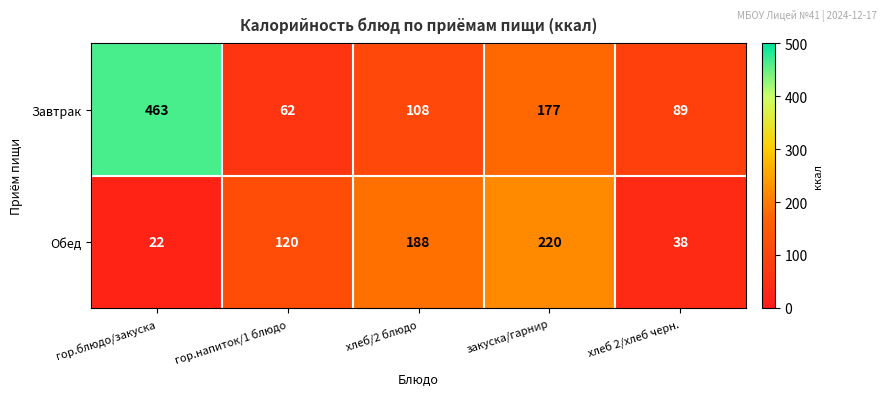

Reading left to right, transcribe all the data shown in this chart.

Завтрак: гор.блюдо/закуска=463	гор.напиток/1 блюдо=62	хлеб/2 блюдо=108	закуска/гарнир=177	хлеб 2/хлеб черн.=89
Обед: гор.блюдо/закуска=22	гор.напиток/1 блюдо=120	хлеб/2 блюдо=188	закуска/гарнир=220	хлеб 2/хлеб черн.=38